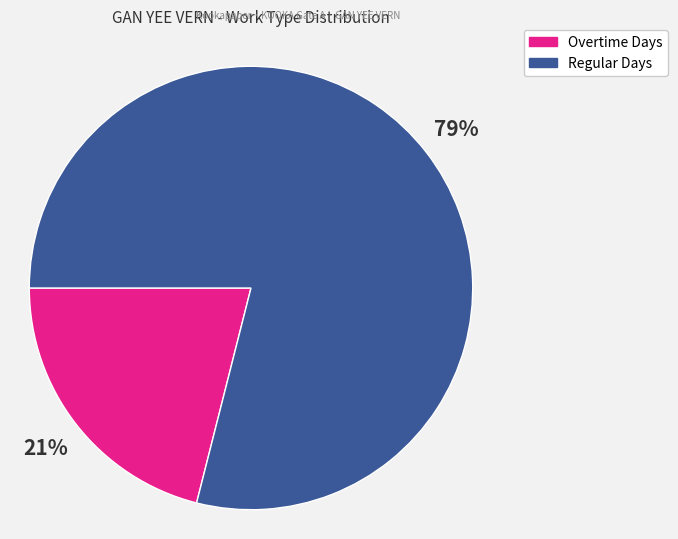

Is there a majority slice in this chart?

Yes